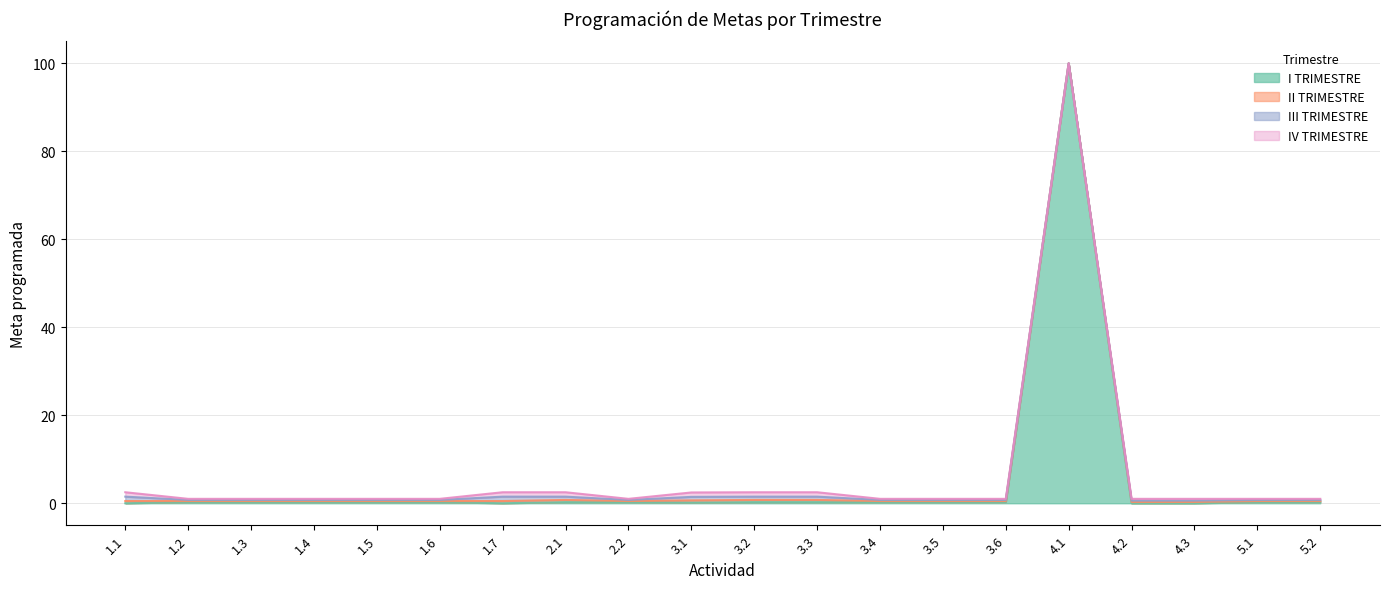

What is the spread (max minus min) of values at 1.7?

1.0